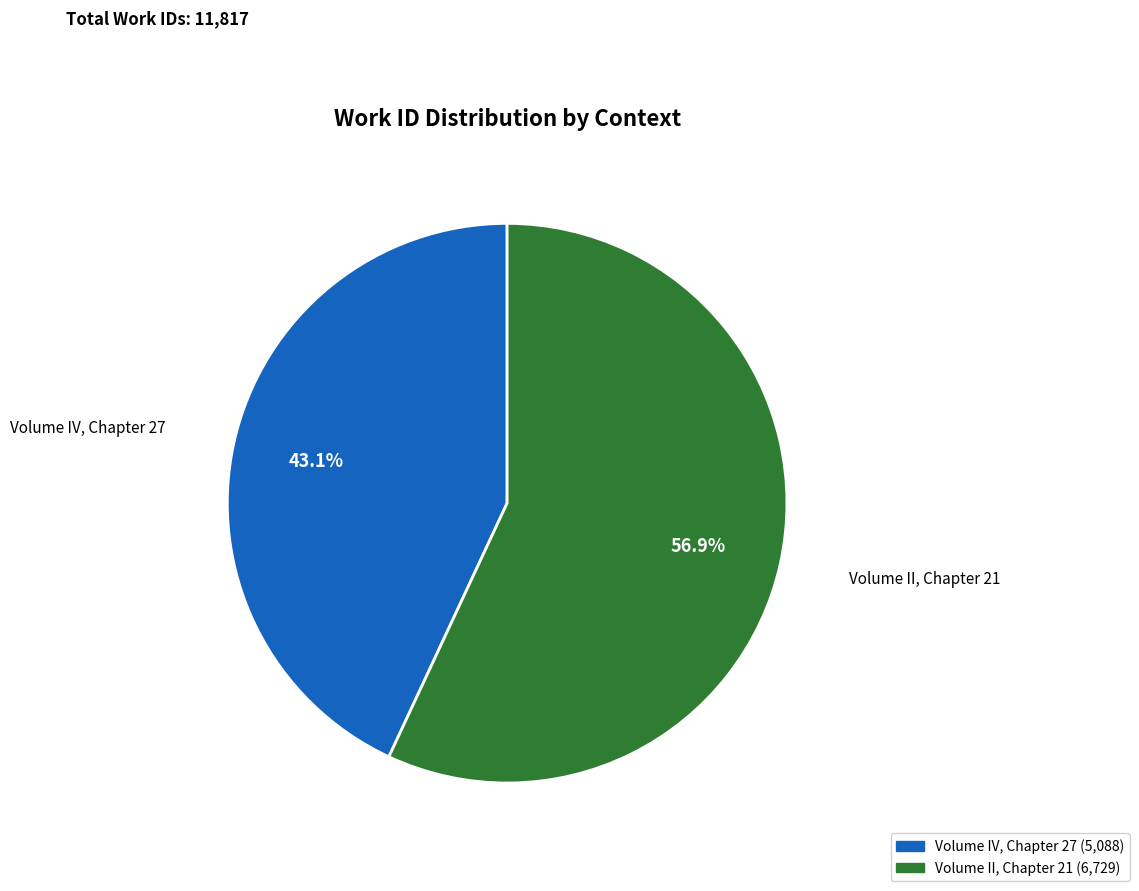

Rank the categories by value from lowest to highest.

Volume IV, Chapter 27, Volume II, Chapter 21